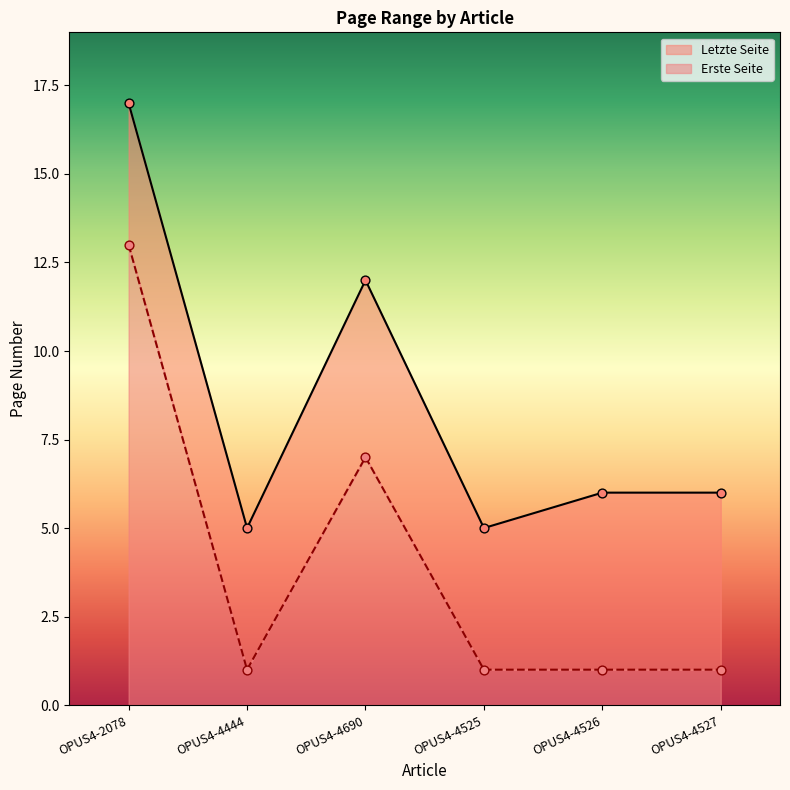

Which series has the widest spread of Y values?

Letzte Seite